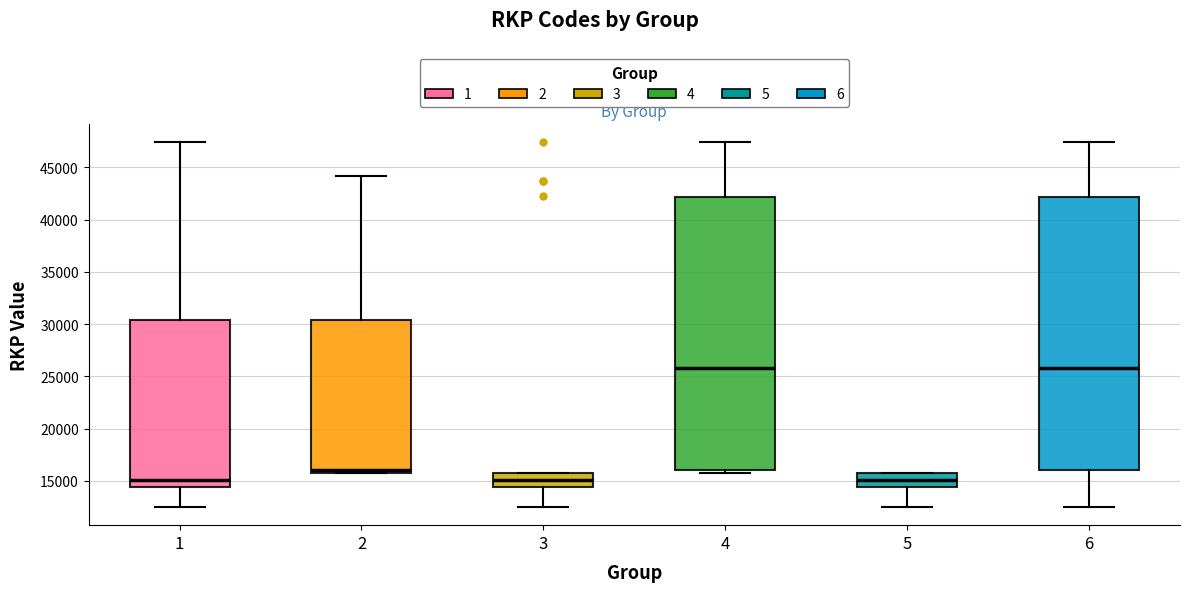

Reading left to right, read every box against the y-axis: the position of its median line, the range the box covers, and the ends of its whiskers. The values are not printed on the chart, so give them approximately, as read against the axis.

1: median 15000, box 14500 to 30500, whiskers 12500 to 47500
2: median 16000 (just above the box's lower edge), box 16000 to 30500, whiskers 15500 to 44000
3: median 15000, box 14500 to 15500, whiskers 12500 to 15500
4: median 26000, box 16000 to 42000, whiskers 16000 (just below the box's lower edge) to 47500
5: median 15000, box 14500 to 15500, whiskers 12500 to 16000
6: median 26000, box 16000 to 42000, whiskers 12500 to 47500